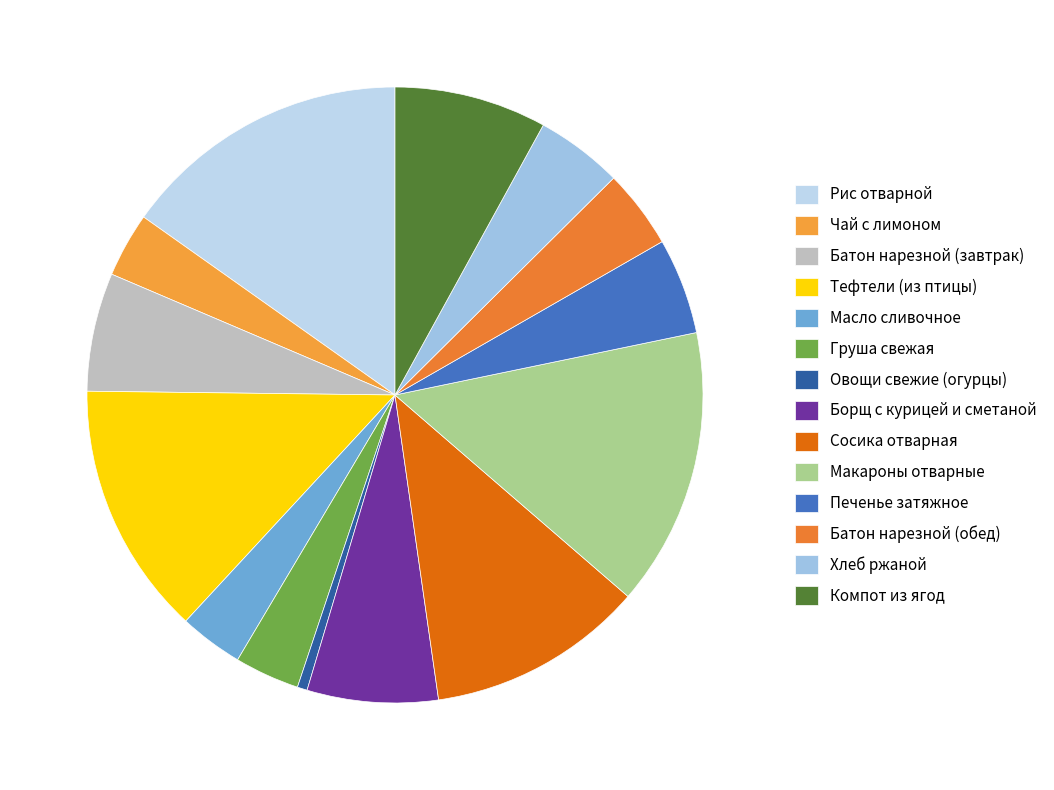

Do Овощи свежие (огурцы) and Тефтели (из птицы) together represent more than half of the pie?

No